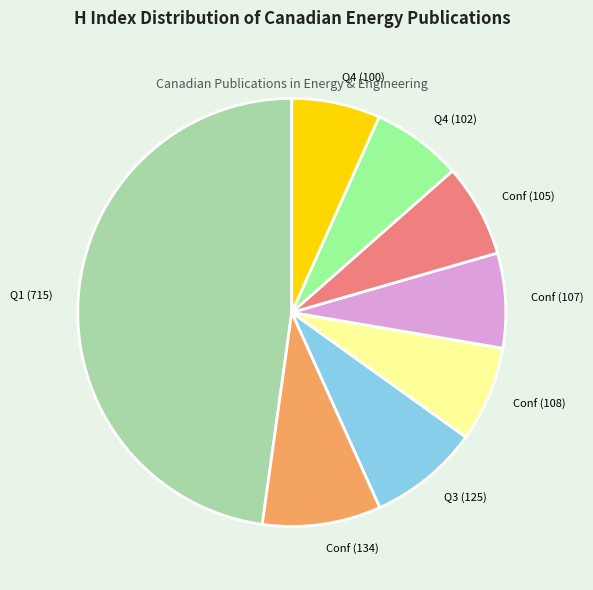

Is there a majority slice in this chart?

No